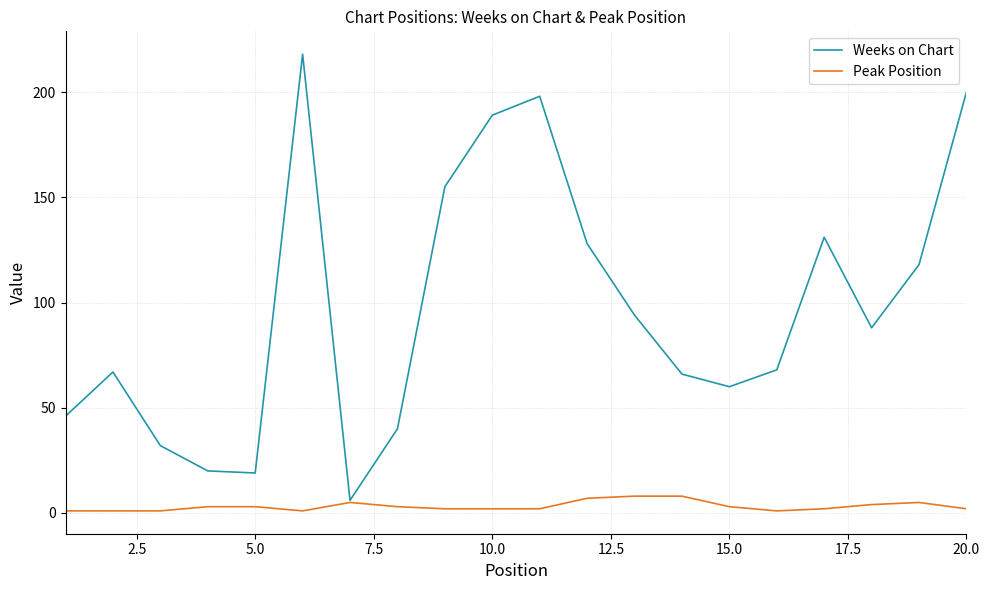

How many Peak Position values are between 2 and 5?

12